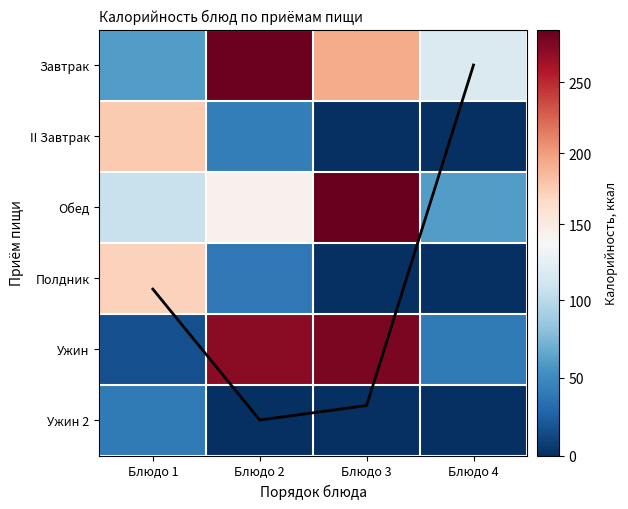

At which category is the sum across all series the highest?

Блюдо 2